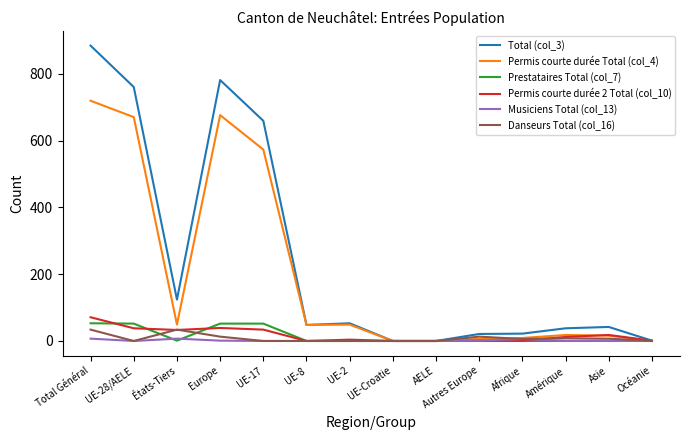

True or false: Permis courte durée 2 Total (col_10) and Danseurs Total (col_16) cross at least once.

True